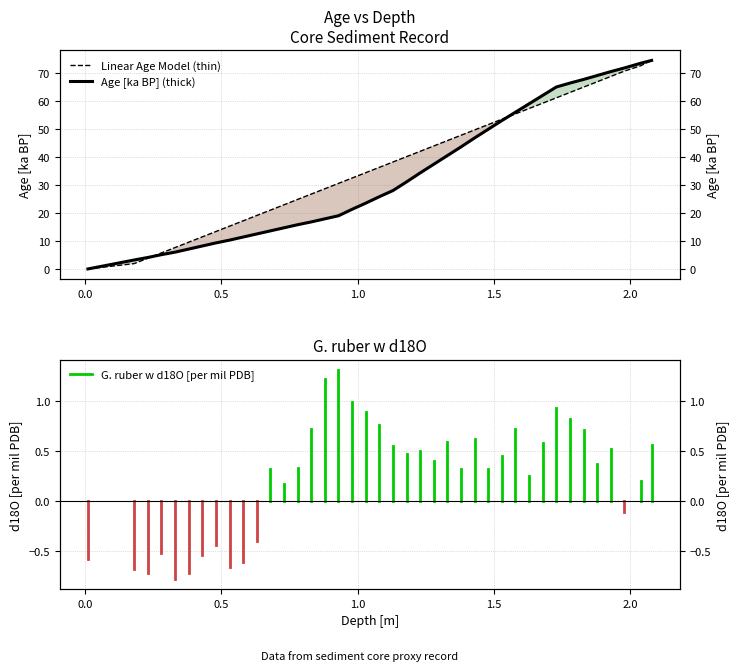

The Linear Age Model (thin) series shows -43.8 at −0.5. True or false?

False